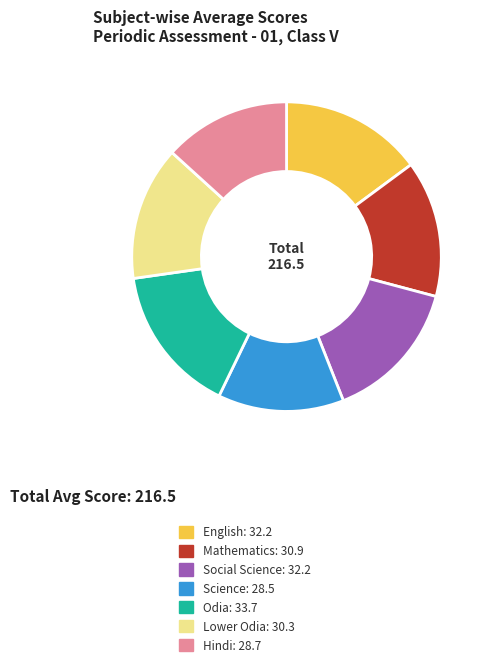

Is there a majority slice in this chart?

No